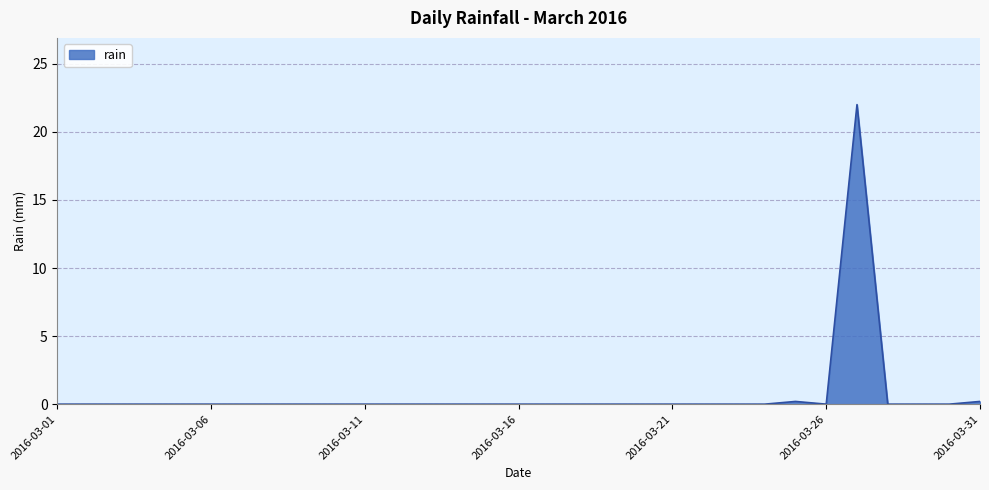

What is the maximum value shown in the chart?

22.0